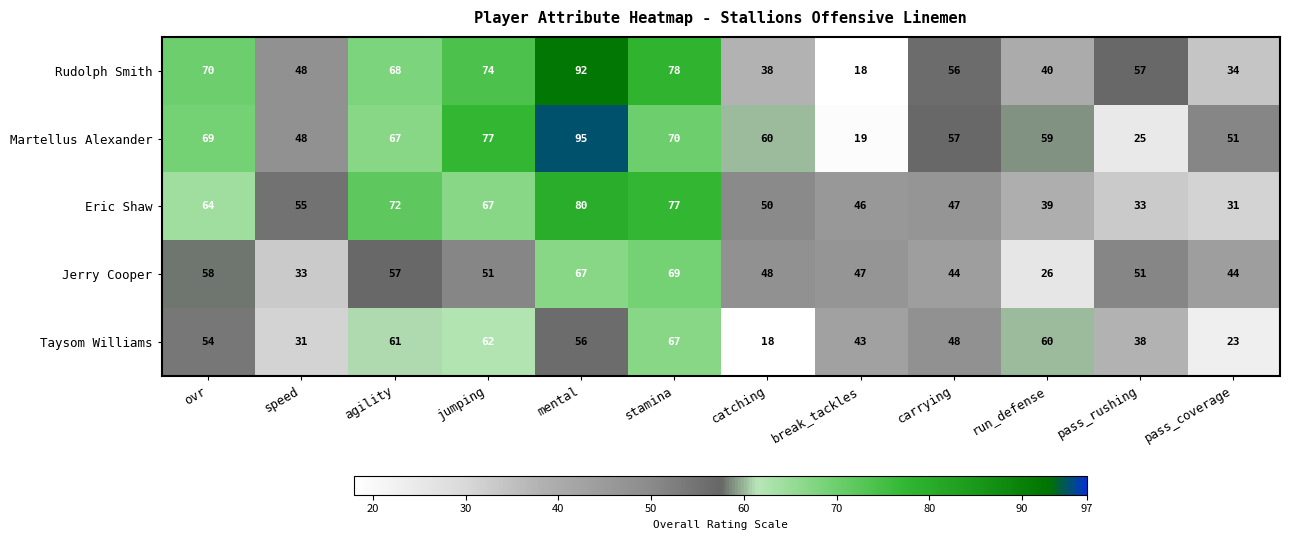

What is the approximate value of Martellus Alexander at carrying, to the nearest 10?

60